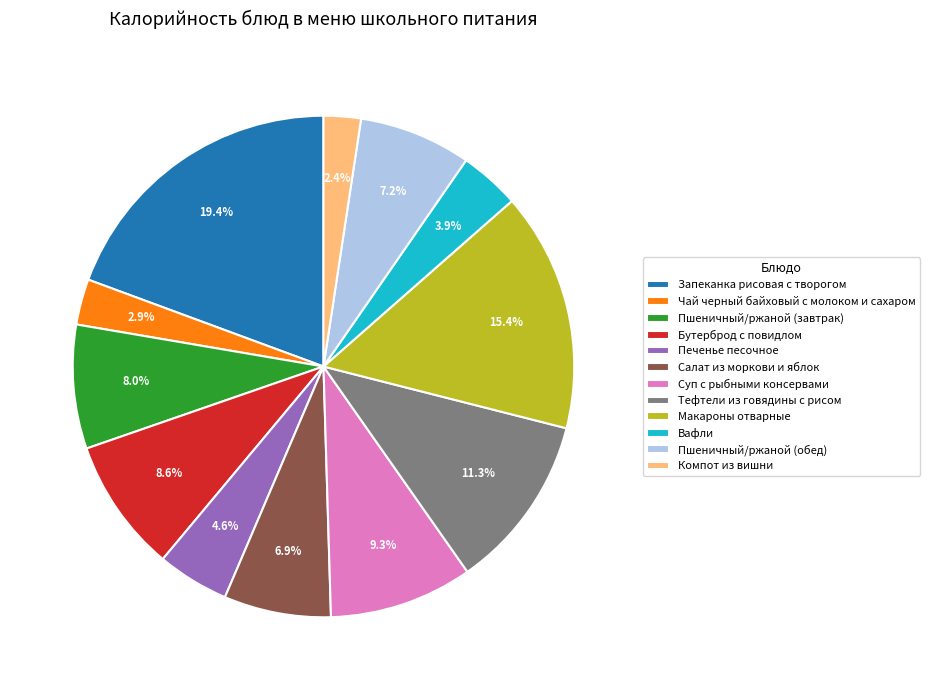

To the nearest percent, what is the difference between the largest and smallest slice percentages?

17%